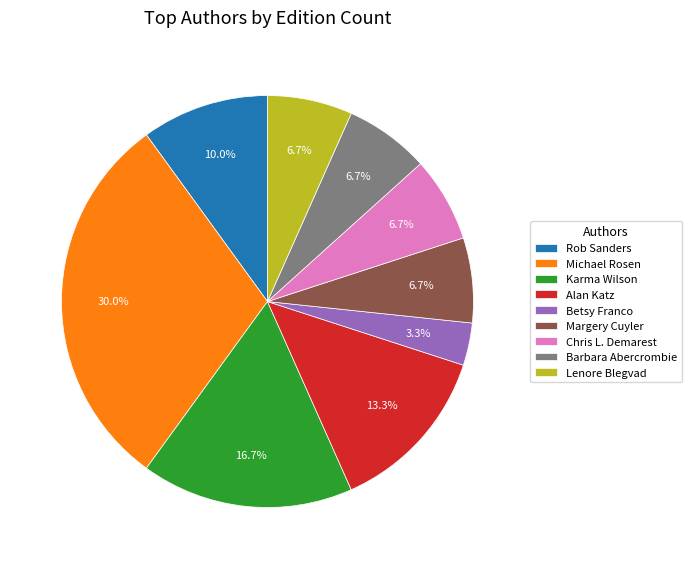

Is the sum of Barbara Abercrombie and Alan Katz greater than half?

No